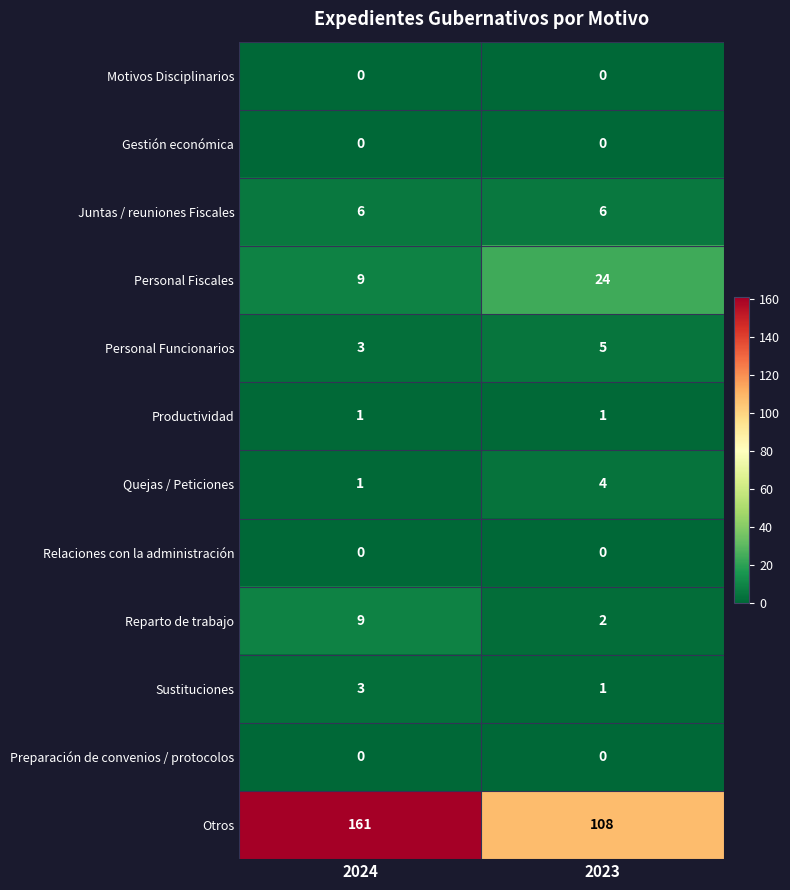

Reading left to right, extract all data points from this chart.

Motivos Disciplinarios: 0	0
Gestión económica: 0	0
Juntas / reuniones Fiscales: 6	6
Personal Fiscales: 9	24
Personal Funcionarios: 3	5
Productividad: 1	1
Quejas / Peticiones: 1	4
Relaciones con la administración: 0	0
Reparto de trabajo: 9	2
Sustituciones: 3	1
Preparación de convenios / protocolos: 0	0
Otros: 161	108